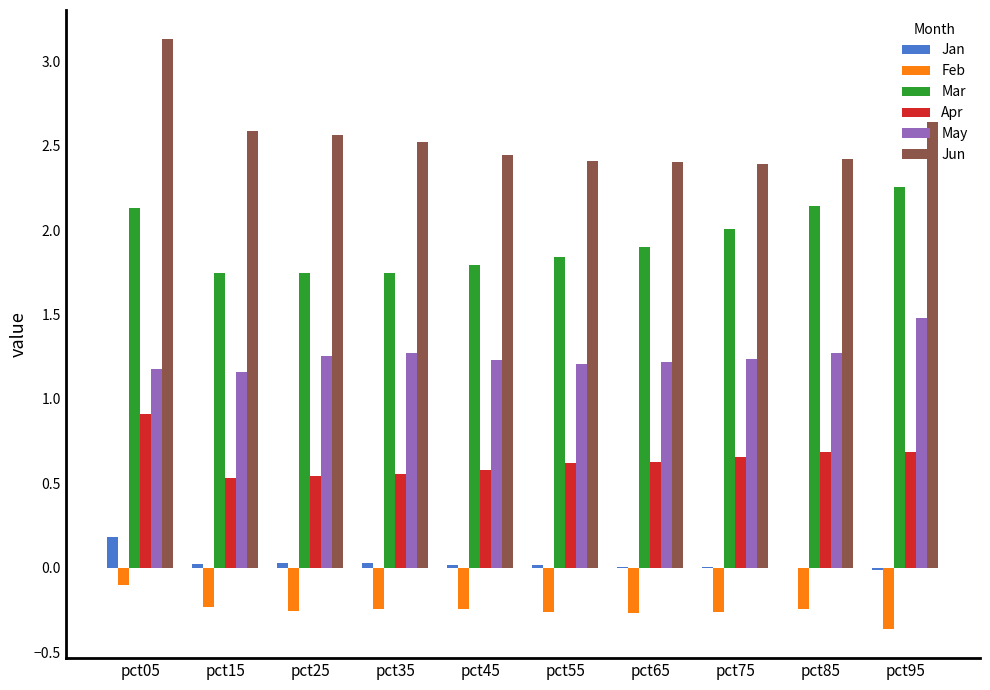

True or false: Jun has a value of 4.3 at pct85.

False